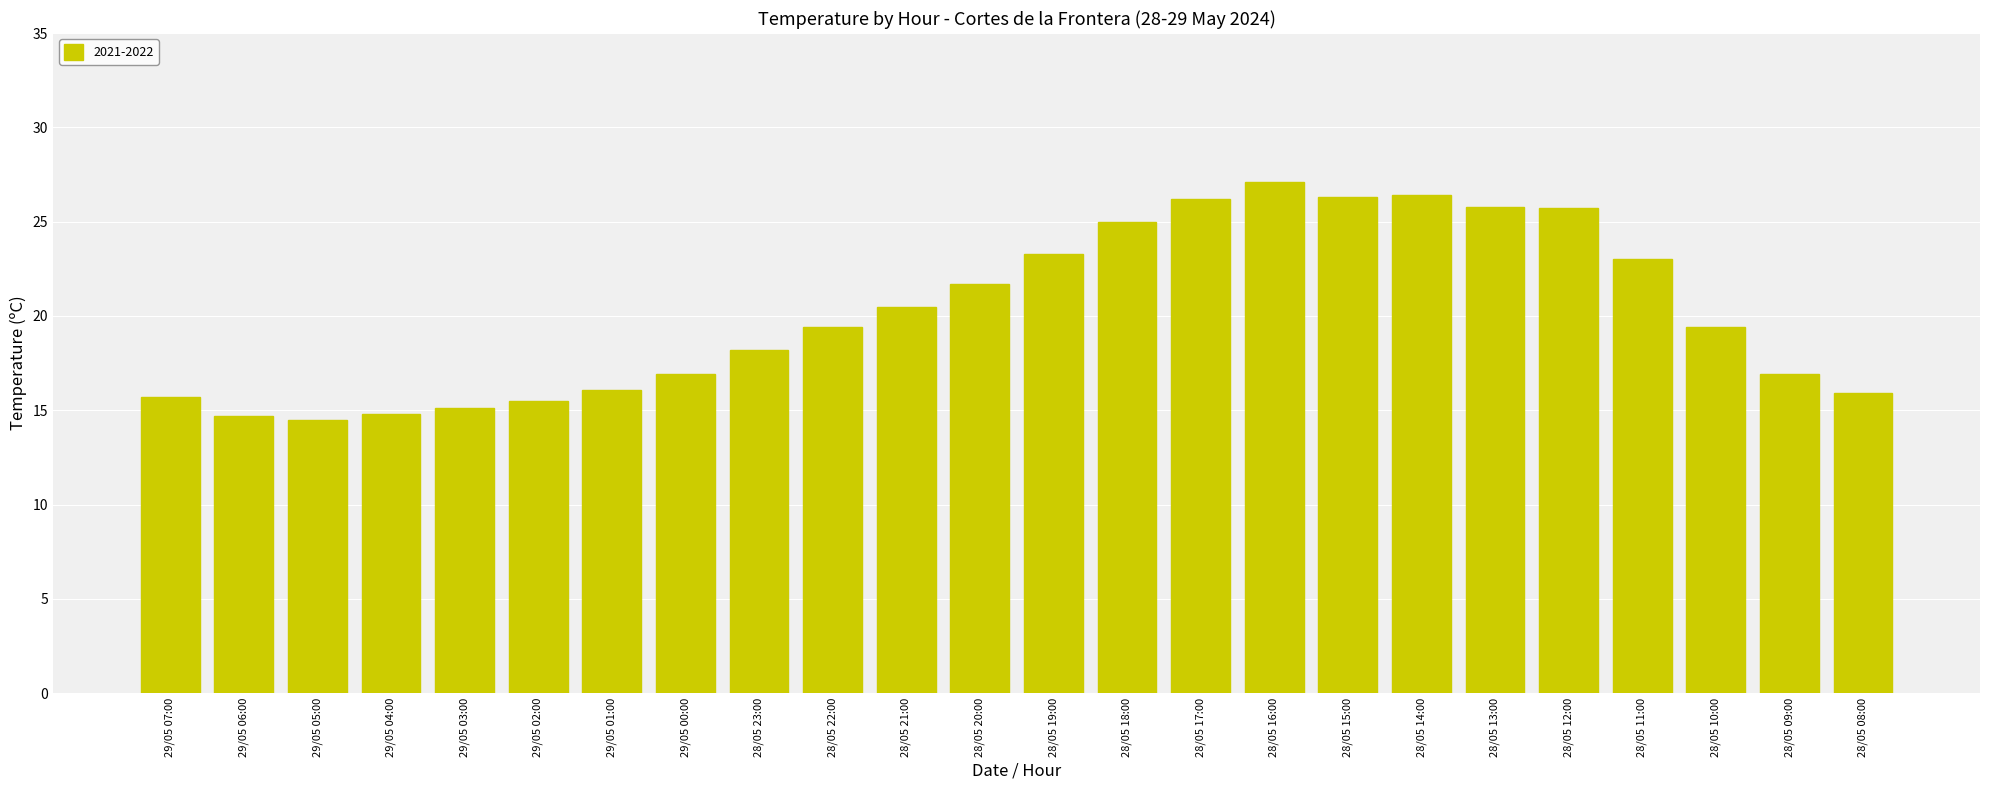

What is the minimum value shown in the chart?

14.5